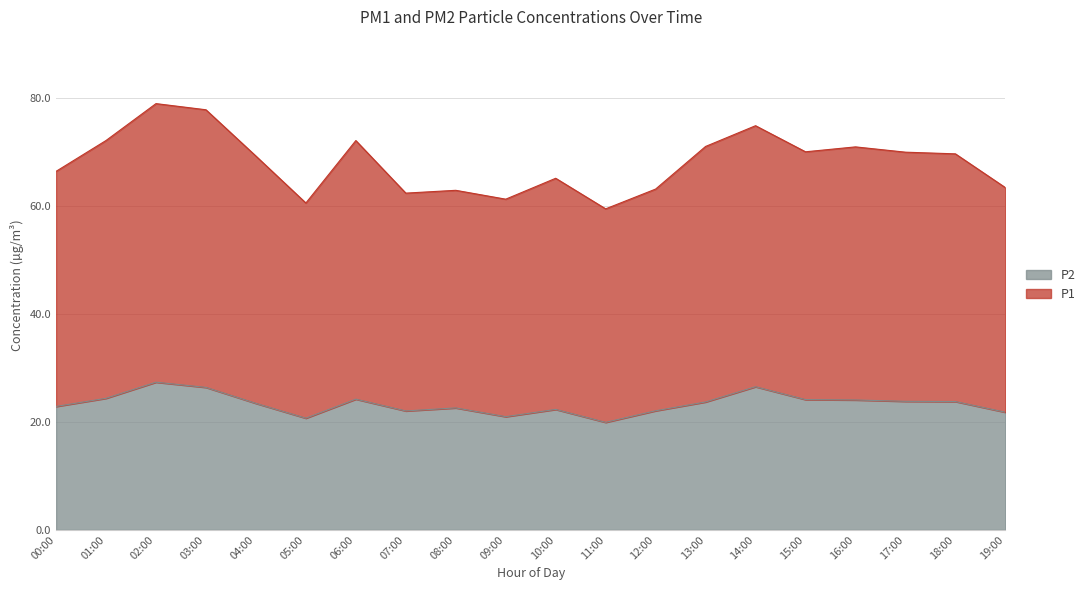

What is the label of the 14th point from the right?

06:00